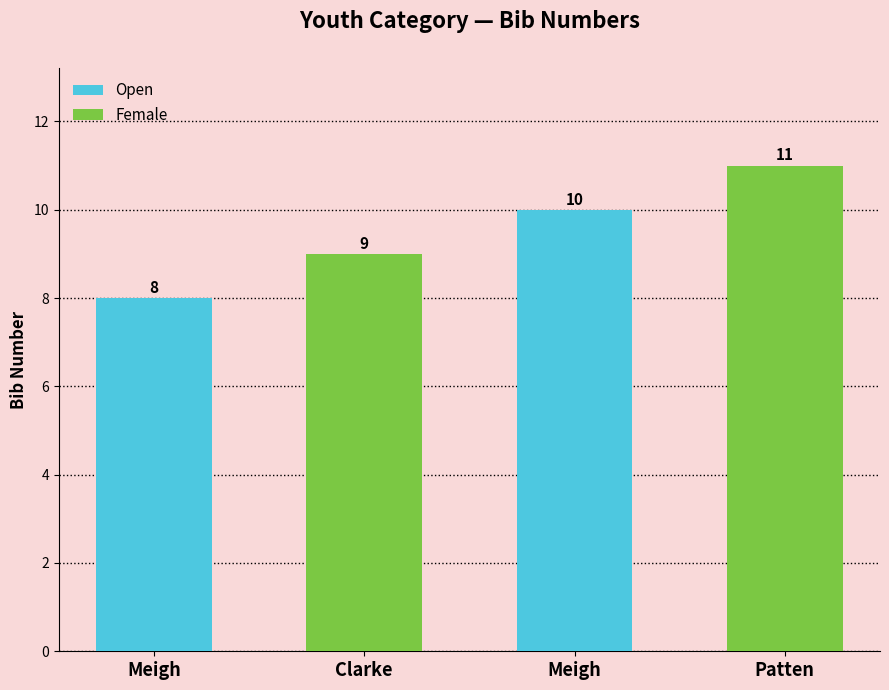

Does the chart contain any negative values?

No